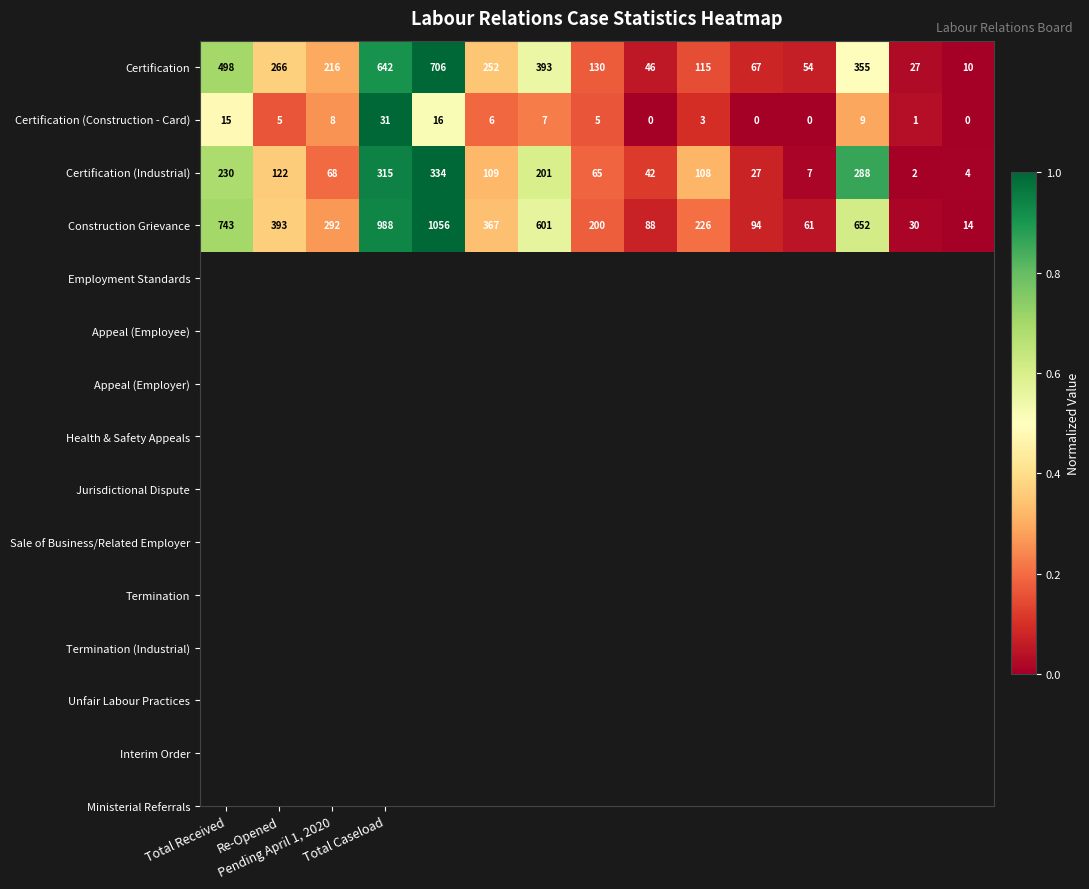

List the series in order of their peak value, highest first.

Construction Grievance, Certification, Certification (Industrial), Certification (Construction - Card)